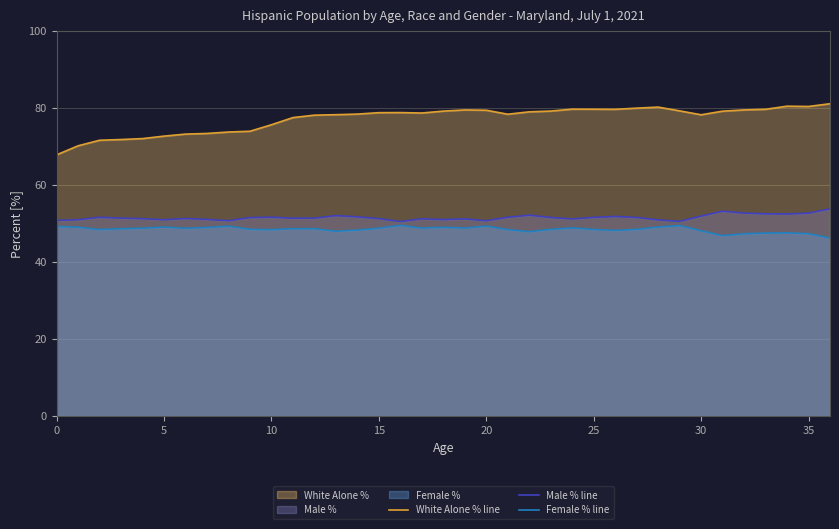

True or false: Female % line has a value of 48.4 at 10.

True